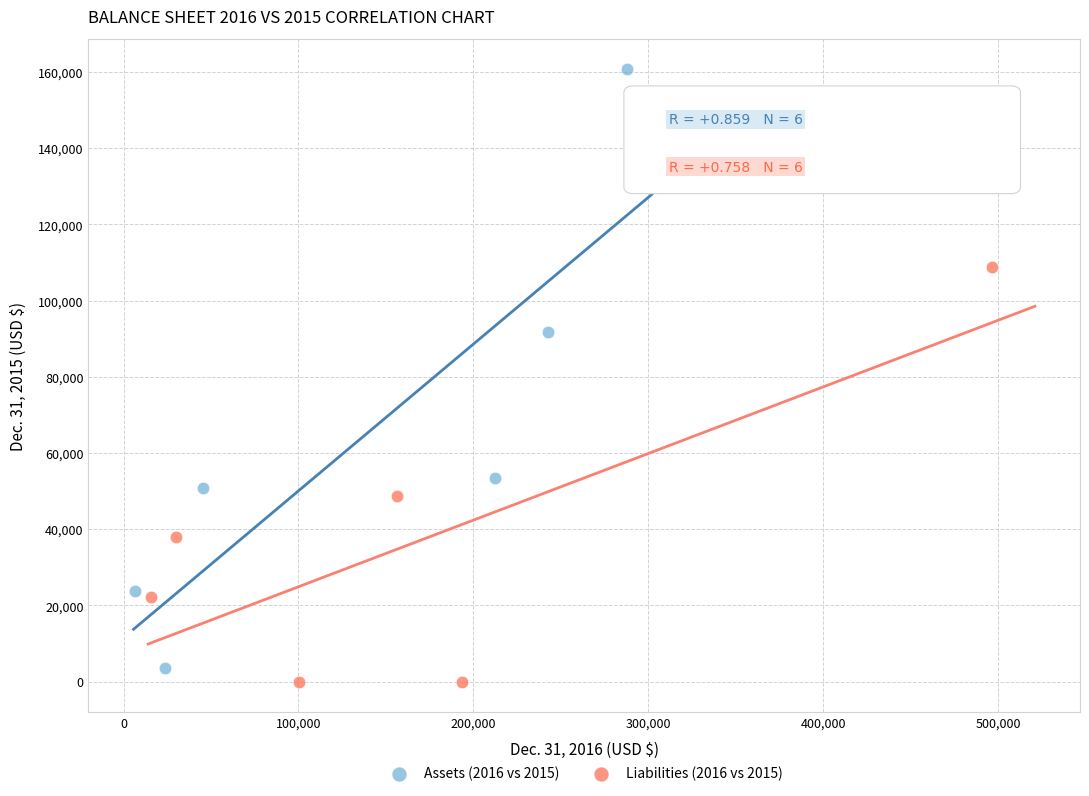

Which series reaches the minimum Y coordinate?

Liabilities (2016 vs 2015)